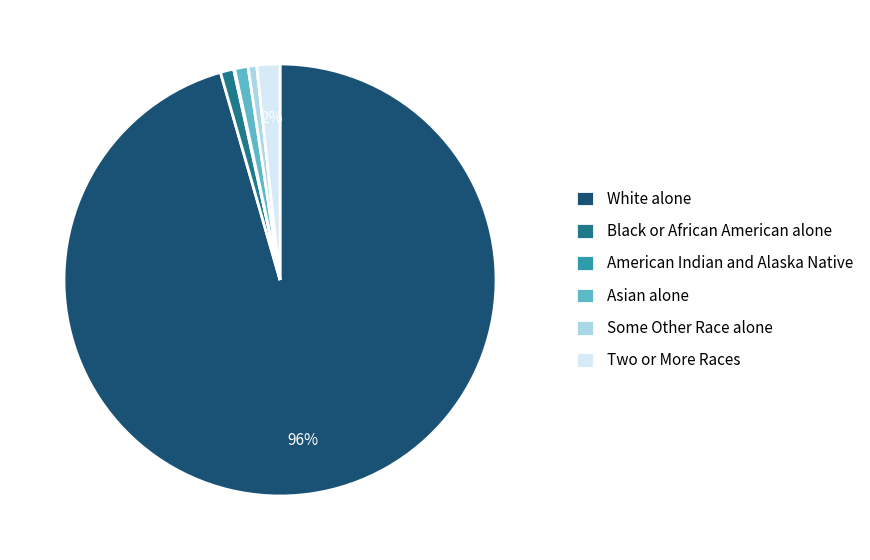

Which slice is the largest?

White alone